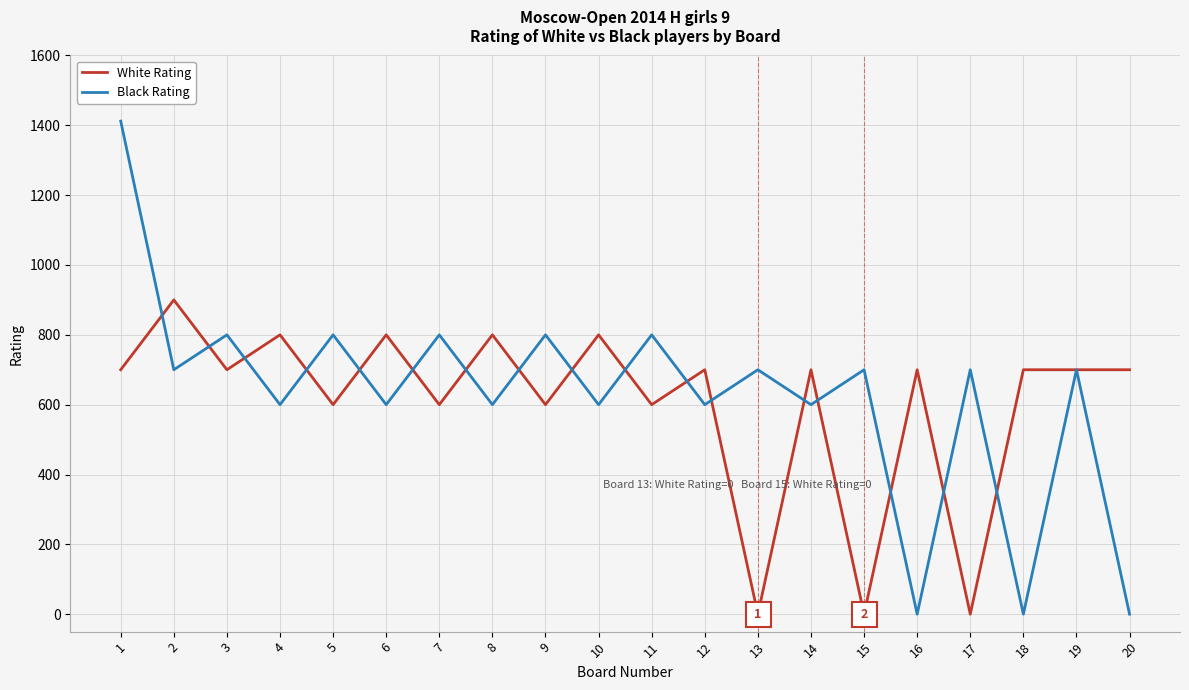

Reading left to right, transcribe all the data shown in this chart.

White Rating: 1=700	2=900	3=700	4=800	5=600	6=800	7=600	8=800	9=600	10=800	11=600	12=700	13=0	14=700	15=0	16=700	17=0	18=700	19=700	20=700
Black Rating: 1=1412	2=700	3=800	4=600	5=800	6=600	7=800	8=600	9=800	10=600	11=800	12=600	13=700	14=600	15=700	16=0	17=700	18=0	19=700	20=0